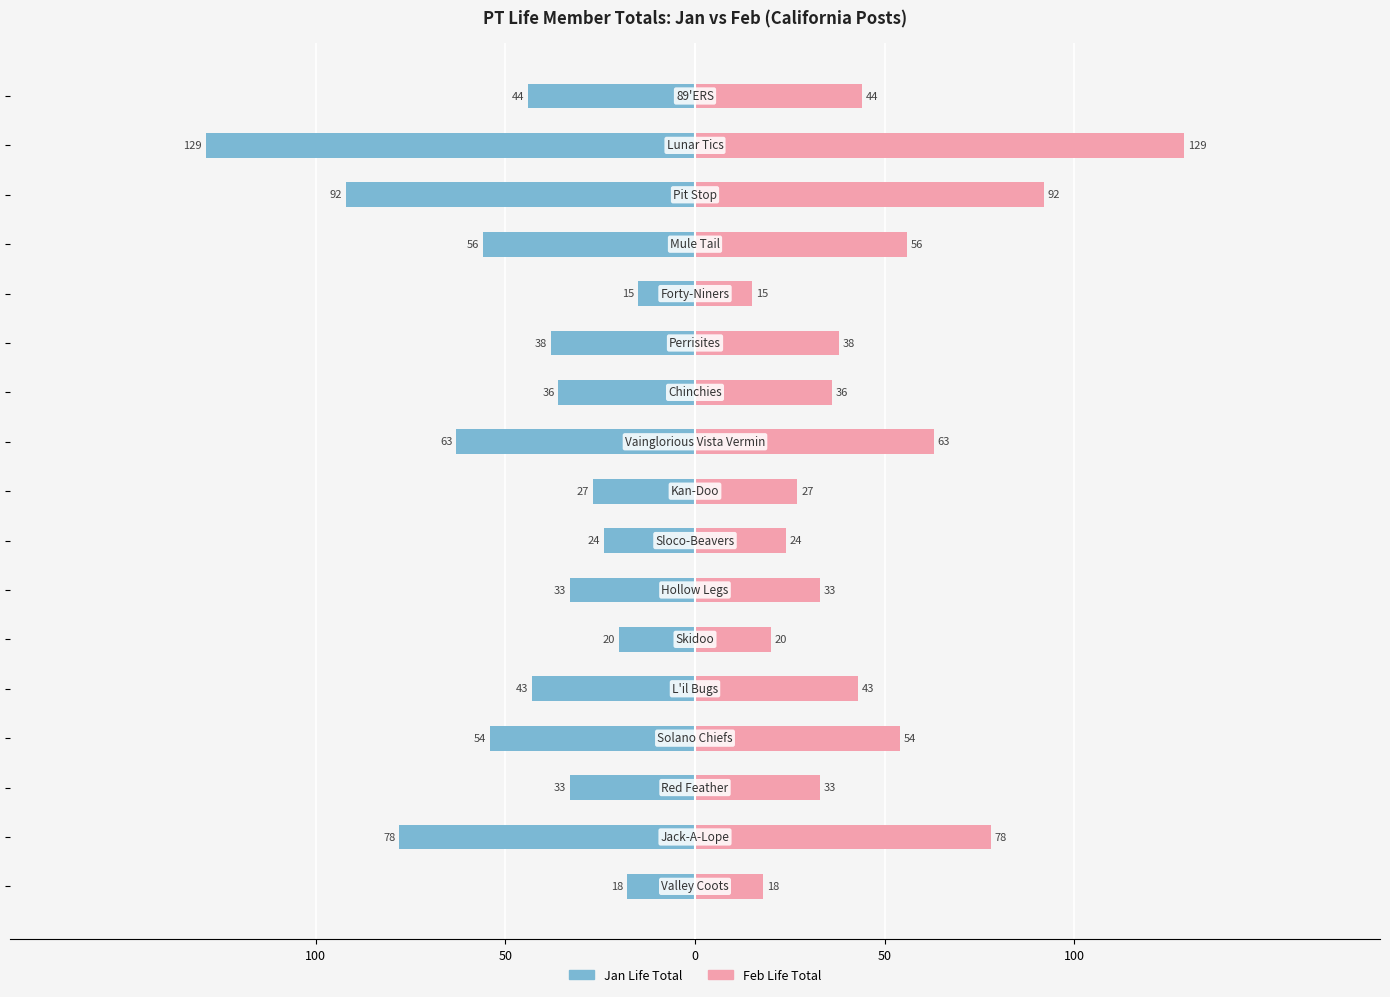

What is the difference between the second highest and minimum values in the Feb Life Total series?

77